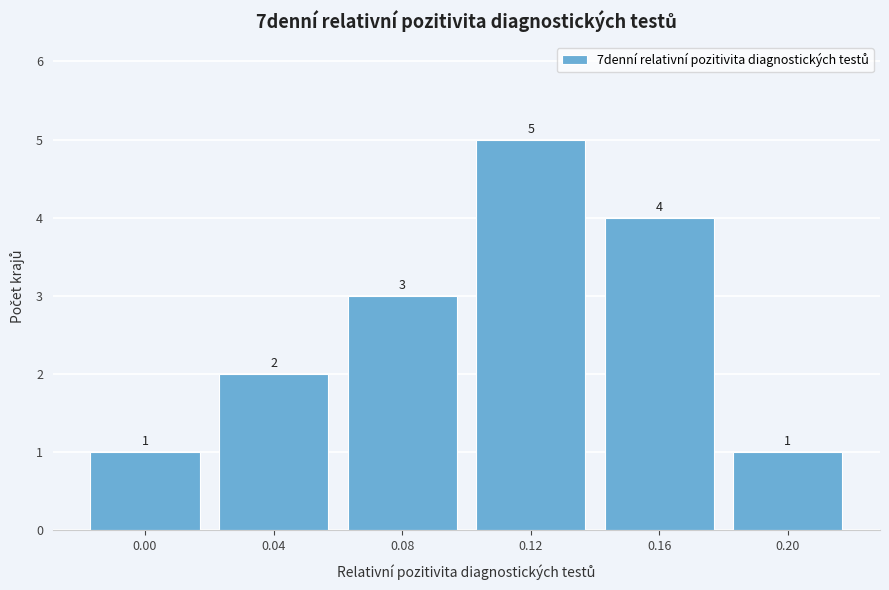

Reading right to left, list all the values displayed in this chart.

1	4	5	3	2	1